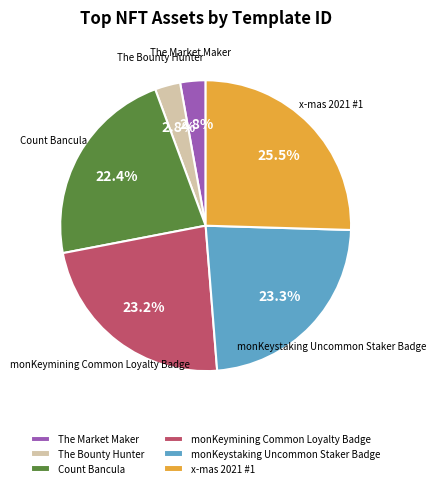

Which slice is the largest?

x-mas 2021 #1